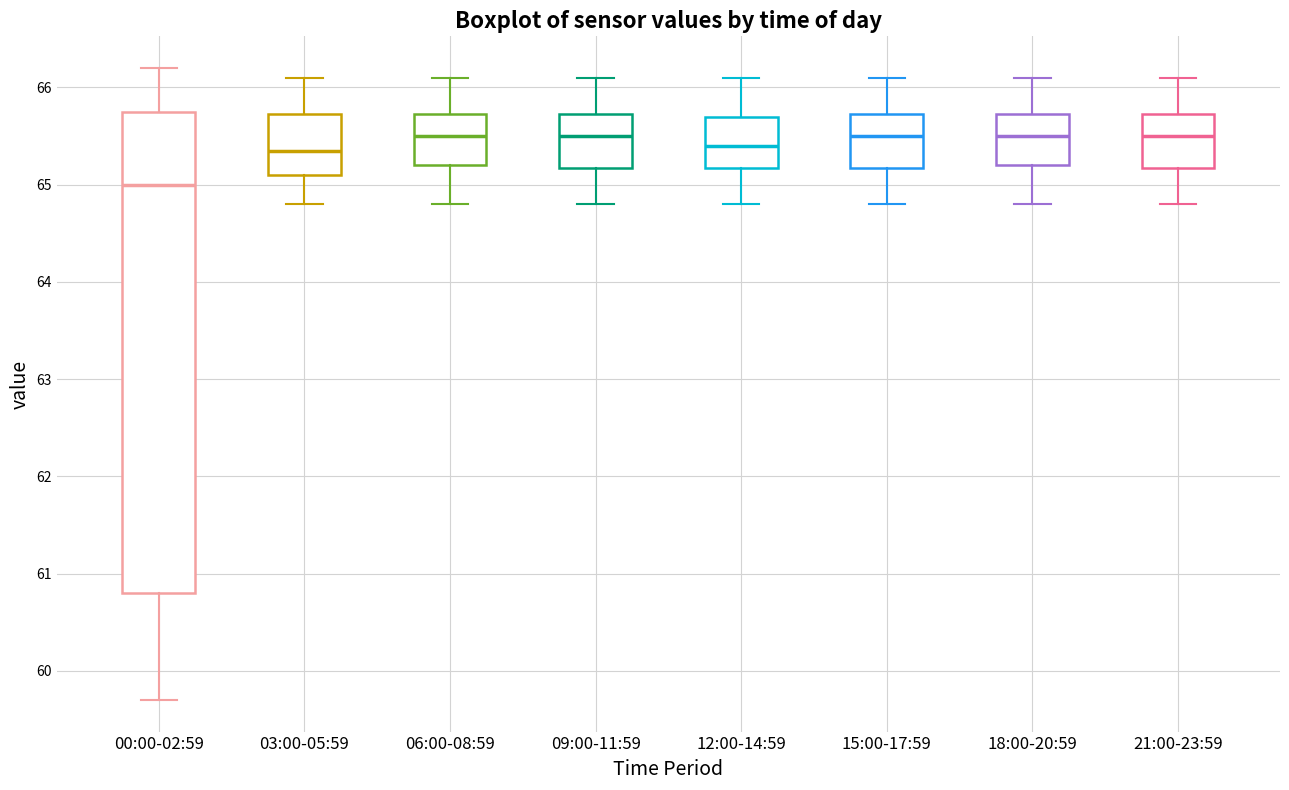

Where is the upper edge of the box for 18:00-20:59 on the y-axis? The values are not printed on the chart, so give them approximately, as read against the axis.

65.7